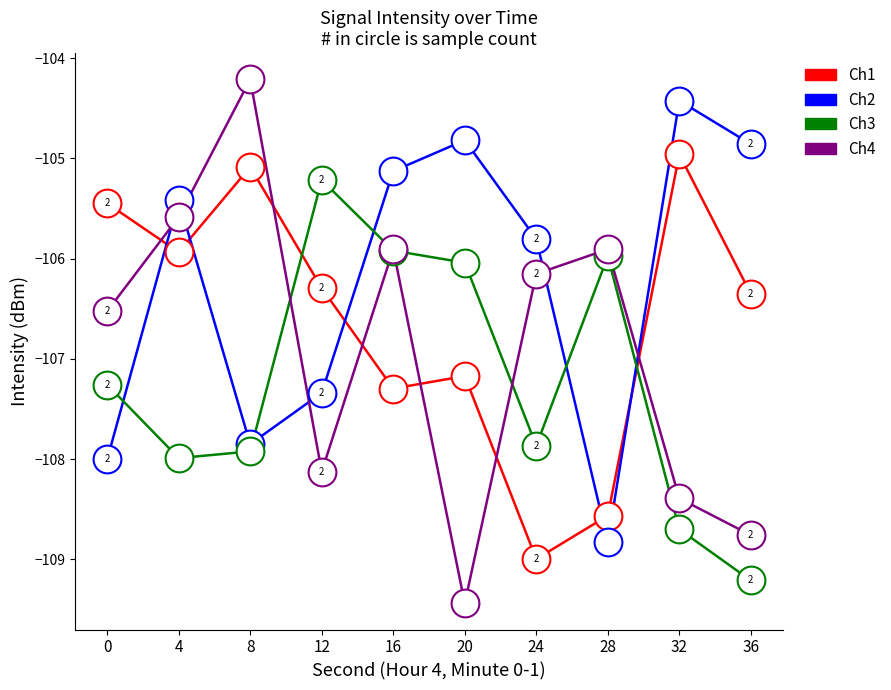

Which series has the largest total across all categories?

Ch2